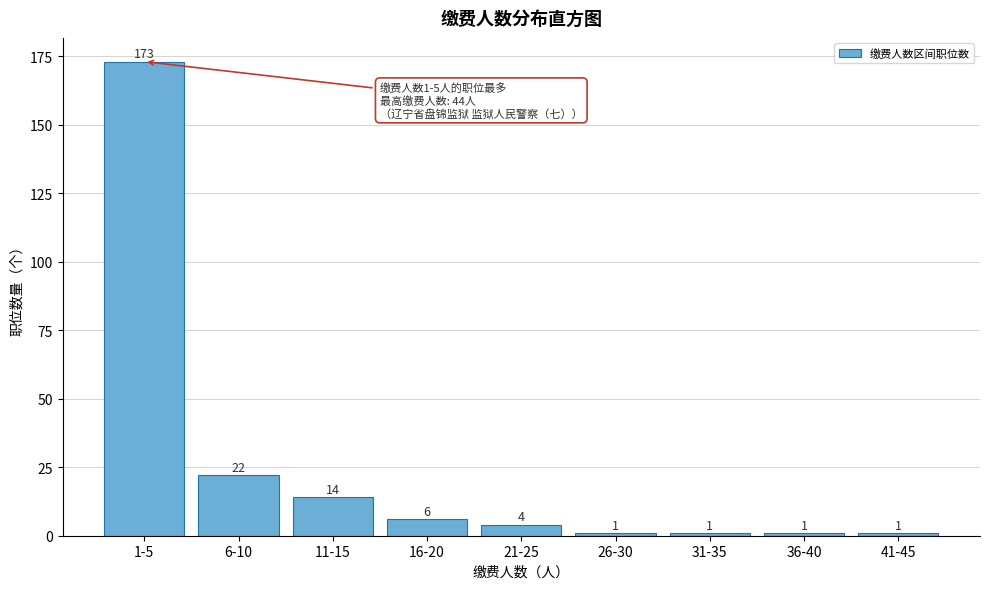

Reading right to left, what are all the values shown in this chart?

41-45=1	36-40=1	31-35=1	26-30=1	21-25=4	16-20=6	11-15=14	6-10=22	1-5=173